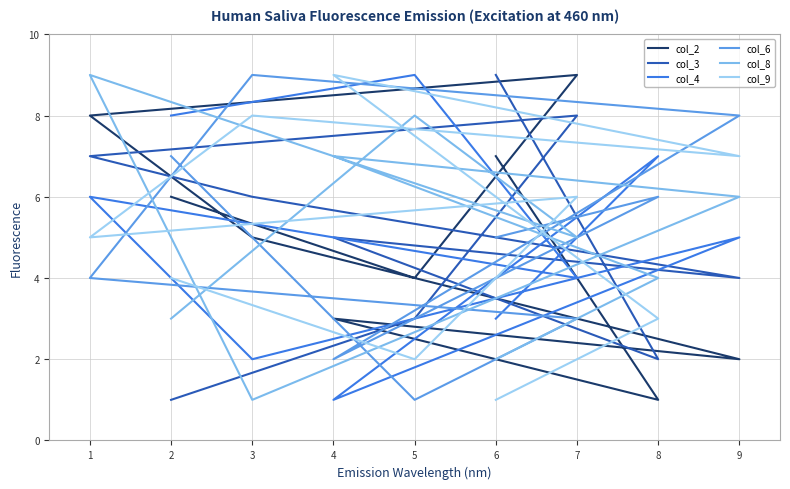

After their last crossing, which series has the higher values: col_9 or col_3?

col_3